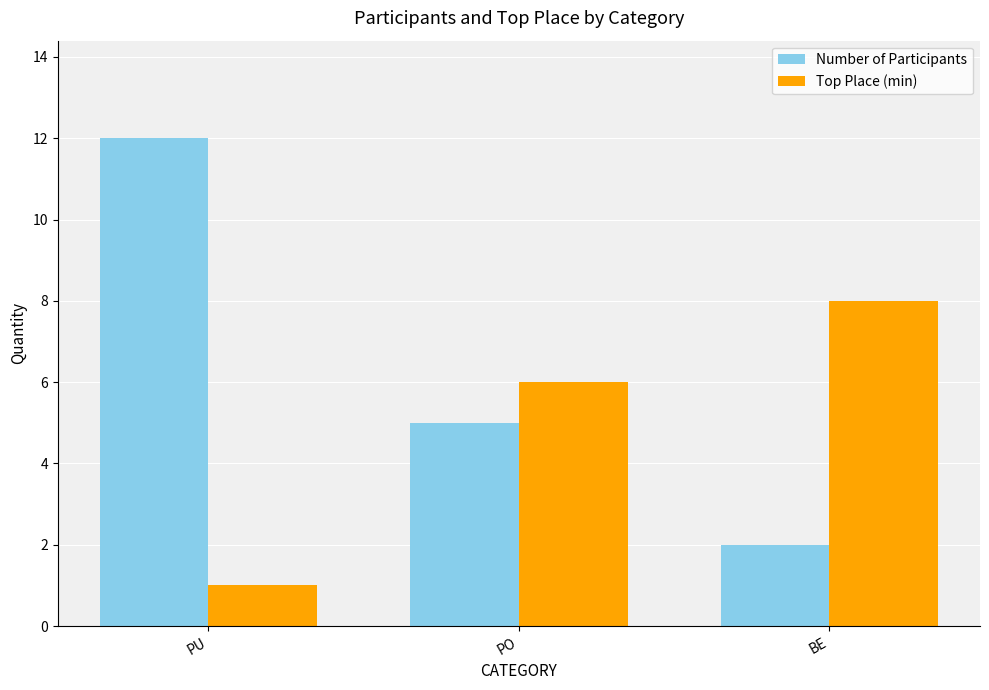

What position from the left is PU?

1